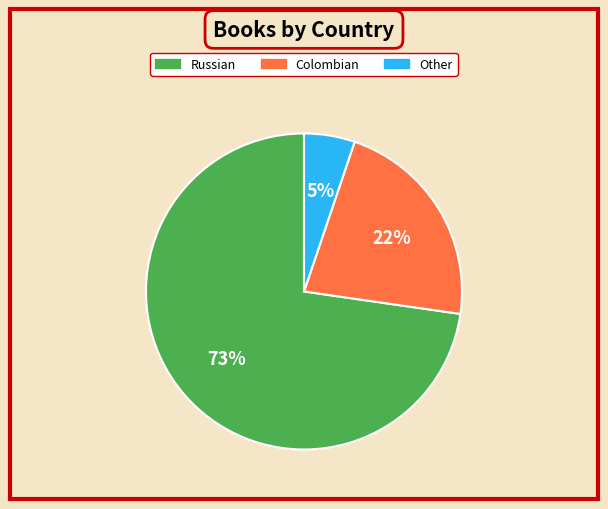

Is it true that Other is 1% of the pie?

False